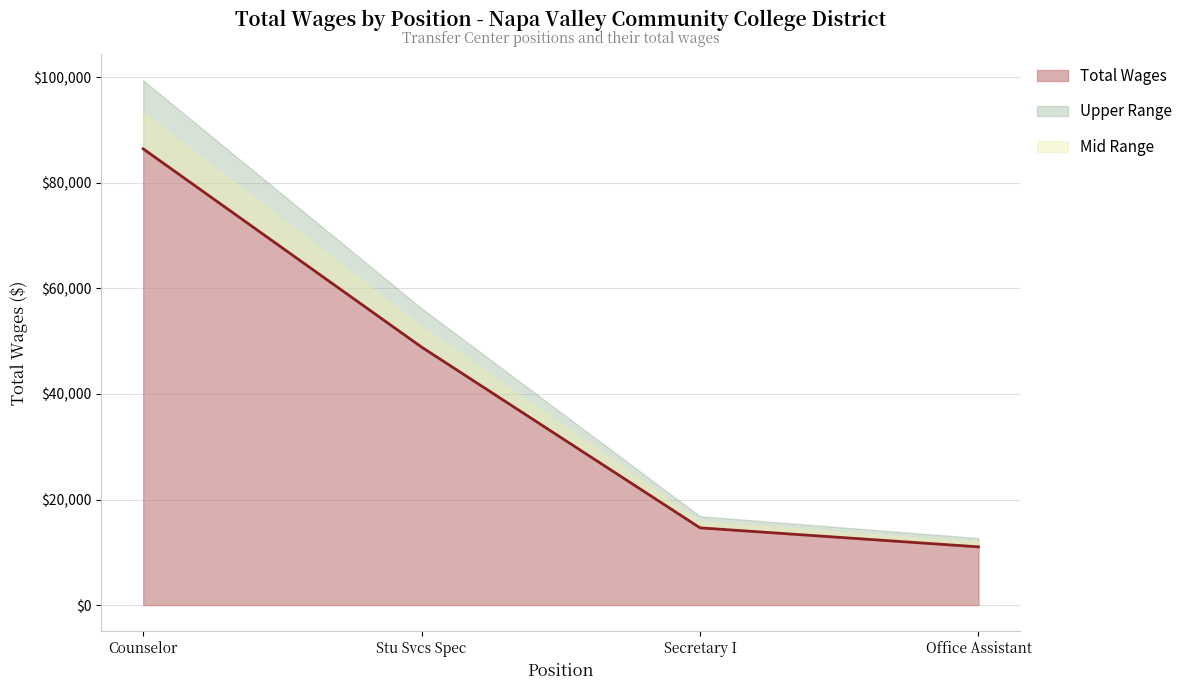

Reading left to right, list all the values displayed in this chart.

86419	48868	14633	11032